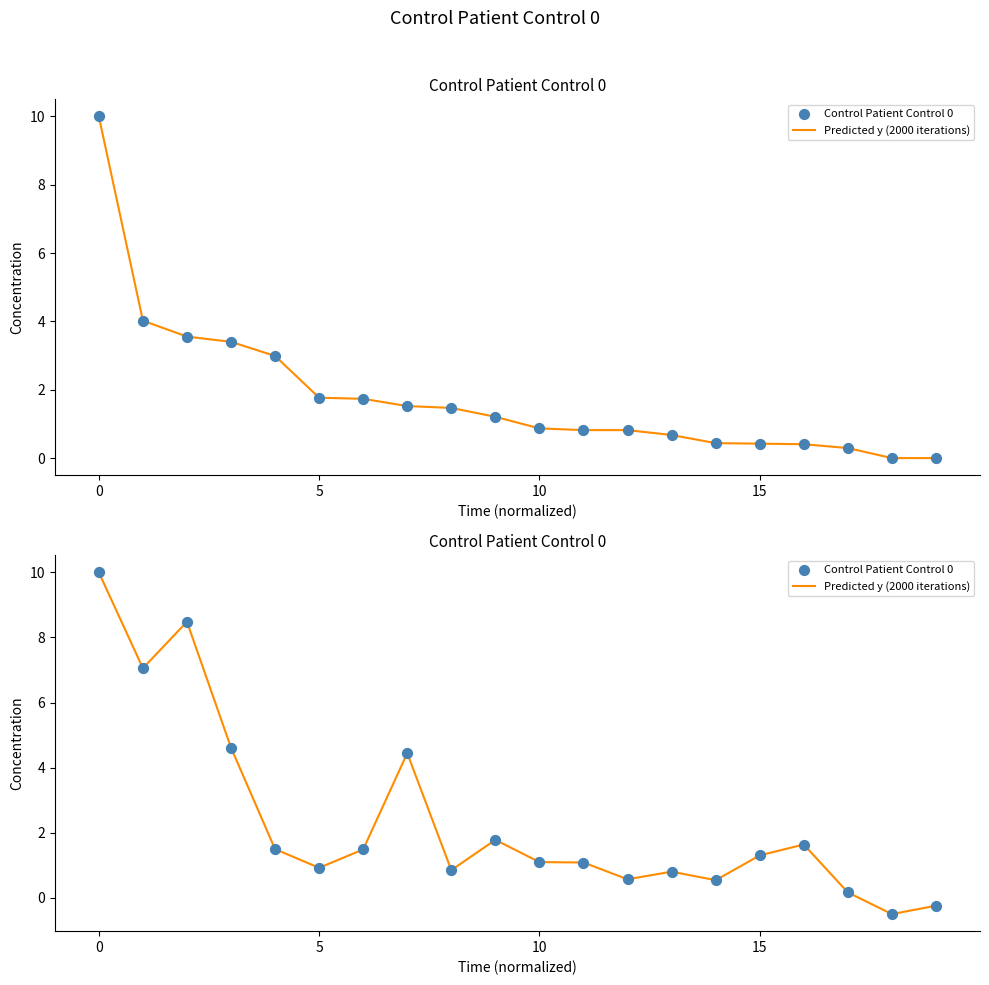

What is the total value across all series at 18?

-1.0